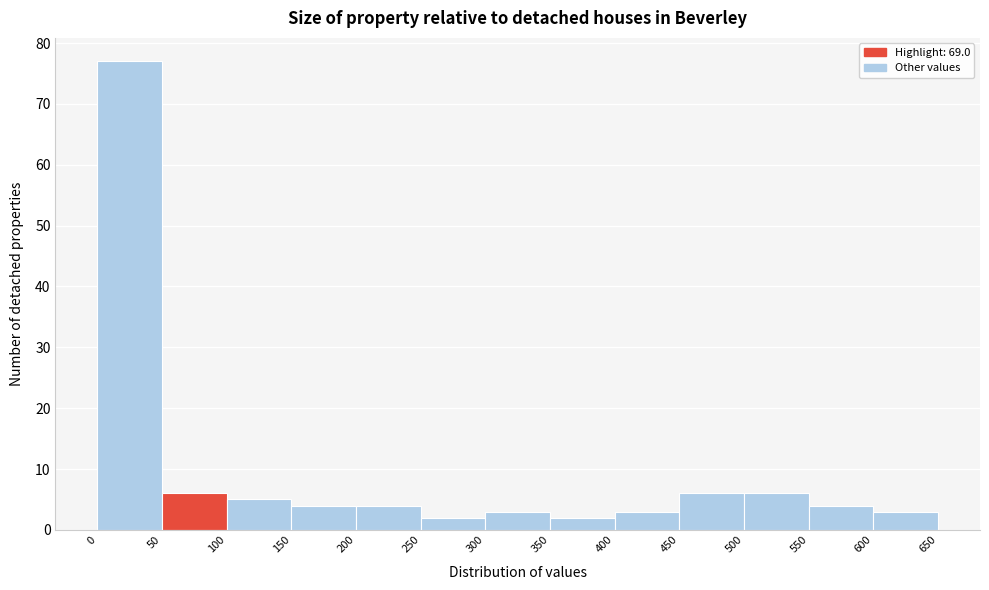

Which range on the x-axis has the tallest bar?

0 to 50